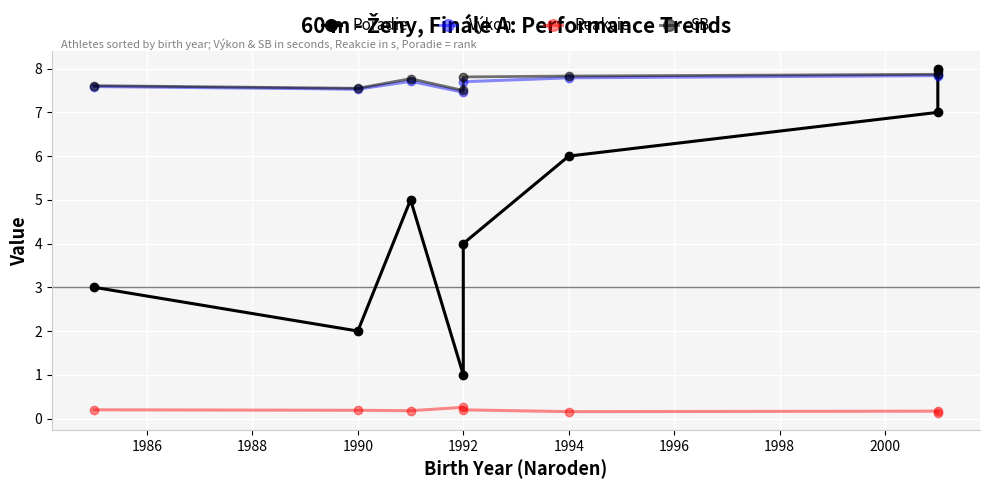

Reading left to right, list all the values displayed in this chart.

Poradie: 3.0	2.0	5.0	1.0	4.0	6.0	7.0	8.0
Výkon: 7.6	7.5	7.7	7.5	7.7	7.8	7.8	7.8
Reakcie: 0.2	0.2	0.2	0.3	0.2	0.2	0.2	0.1
SB: 7.6	7.5	7.8	7.5	7.8	7.8	7.9	8.0